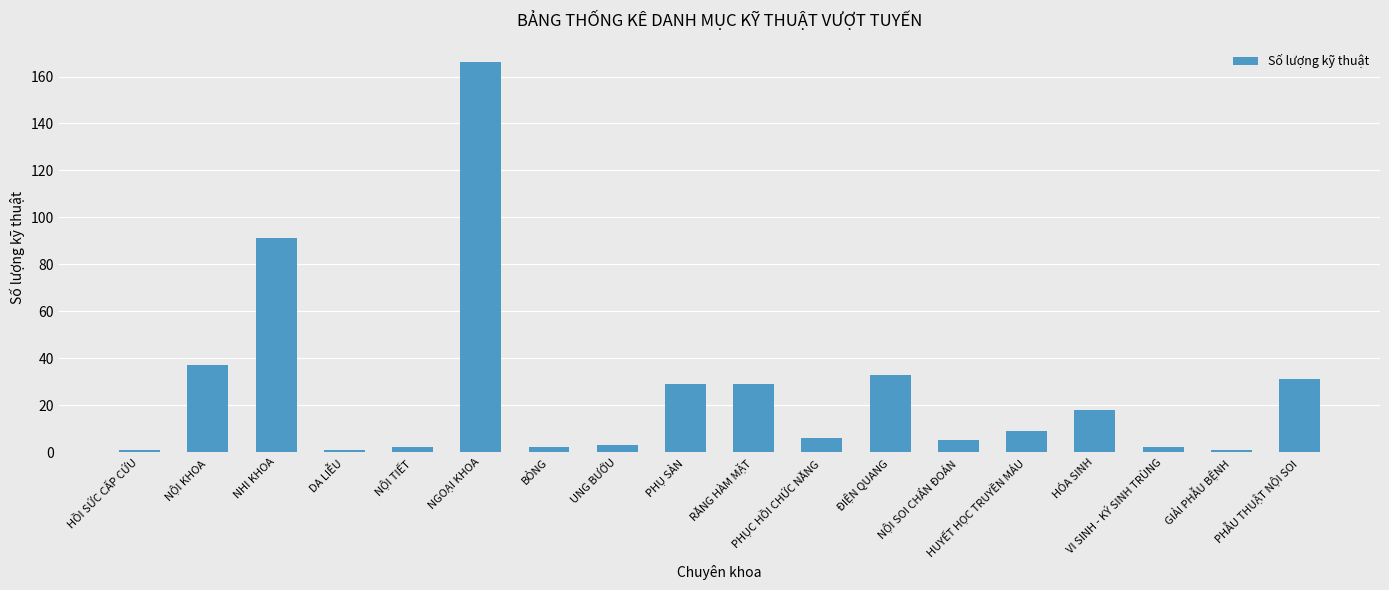

At which category does the chart reach its peak across all series?

NGOẠI KHOA